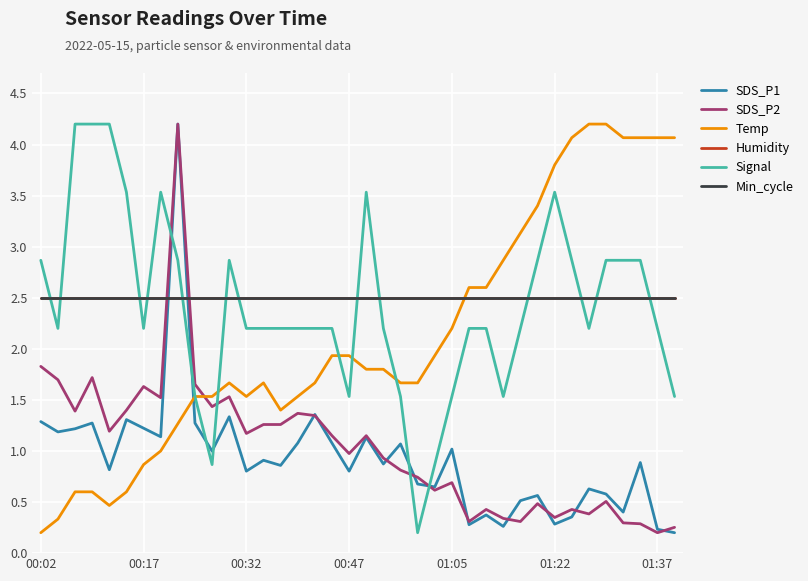

Rank the series by their maximum value, from highest to lowest.

SDS_P1, SDS_P2, Temp, Signal, Humidity, Min_cycle